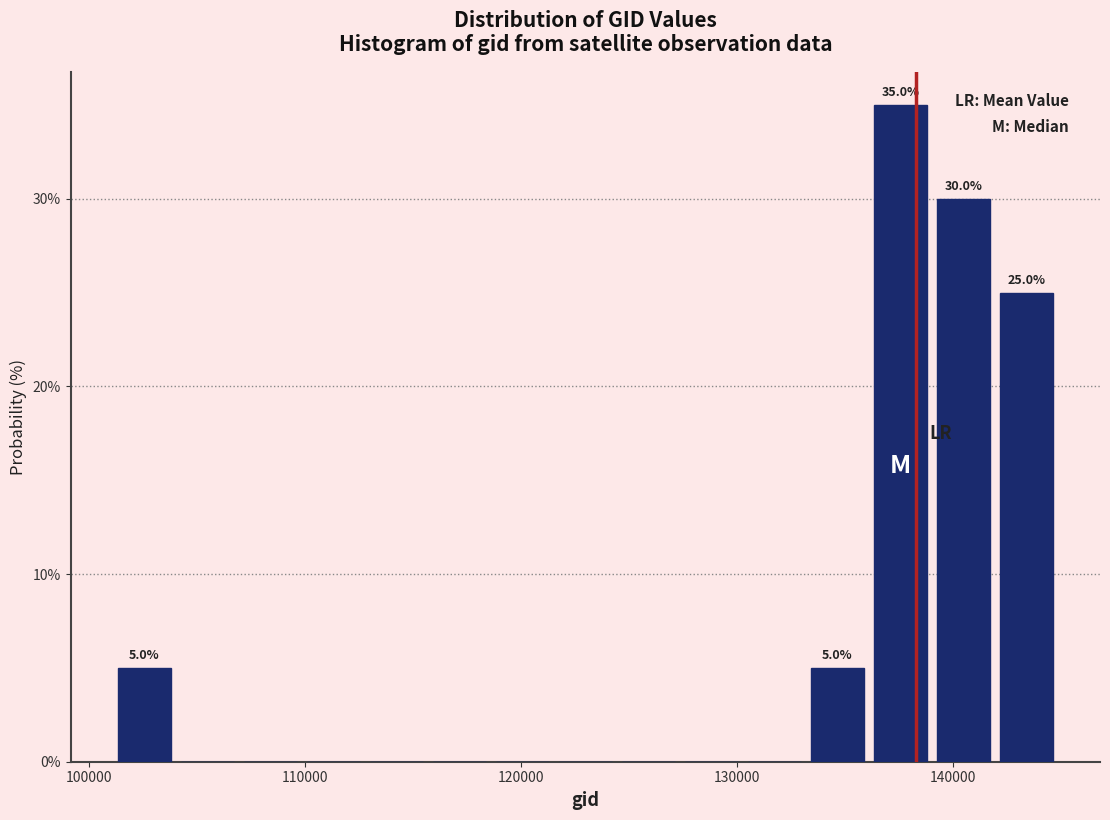

Around what value on the x-axis is the tallest bar? Give the approximate position of its centre, as read against the axis.

138000